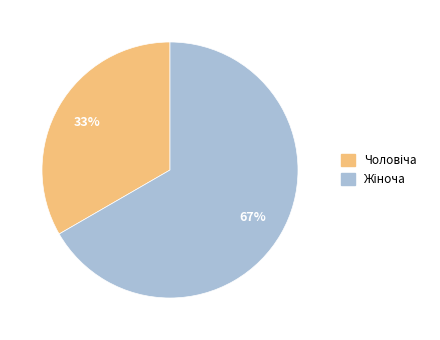

To the nearest percent, what is the average slice percentage?

50%